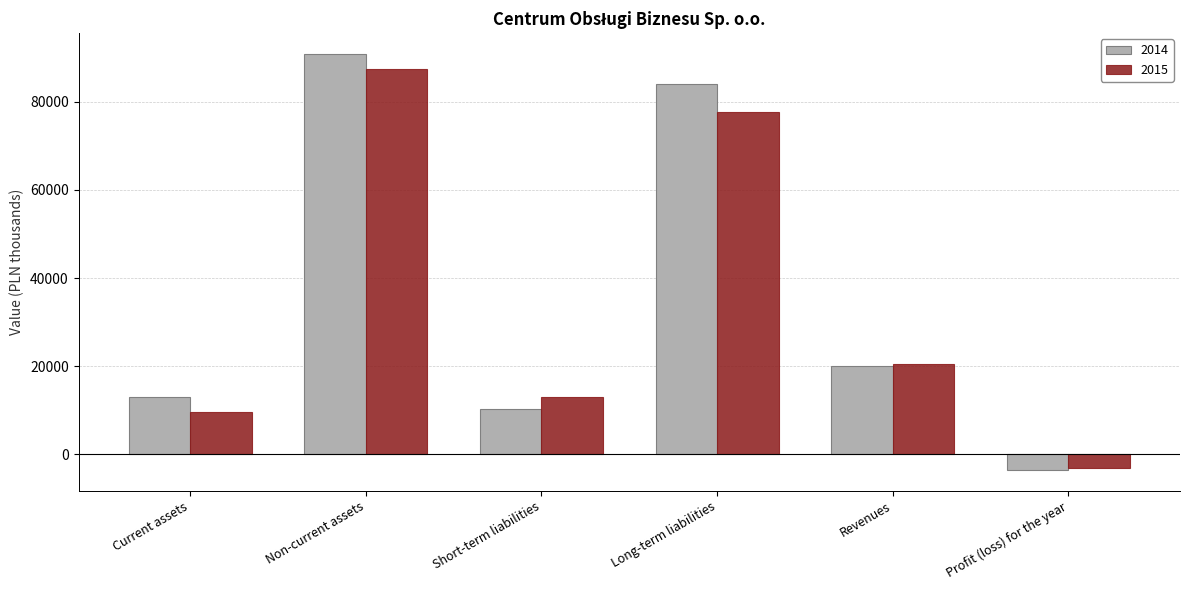

Rank the series by their average value, from highest to lowest.

2014, 2015